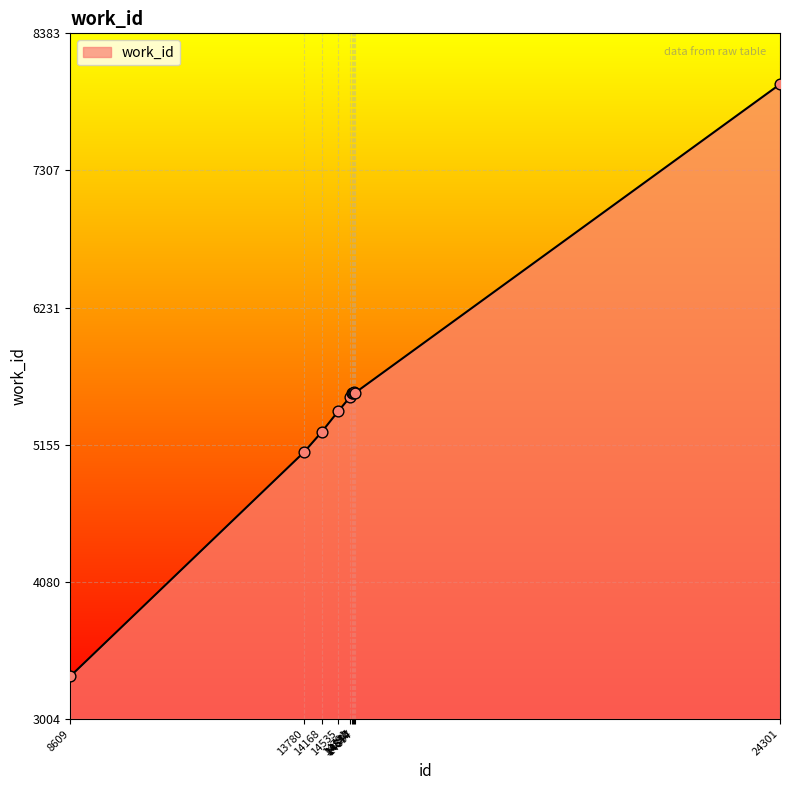

What is the ratio of the value at 24301 to the value at 8609?

2.4